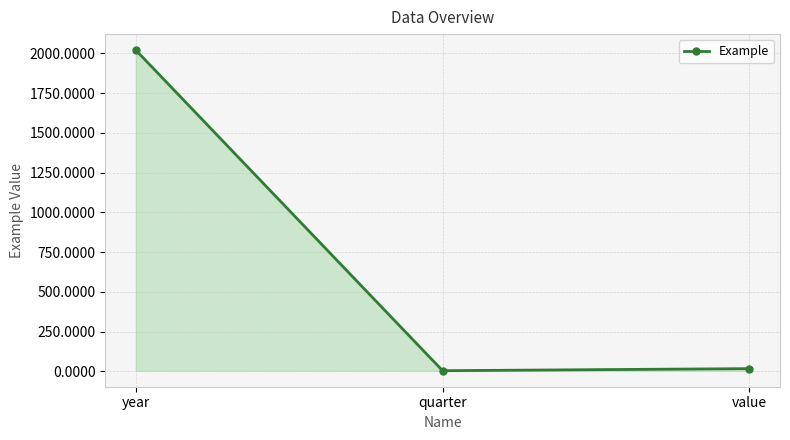

What is the average value?

680.3